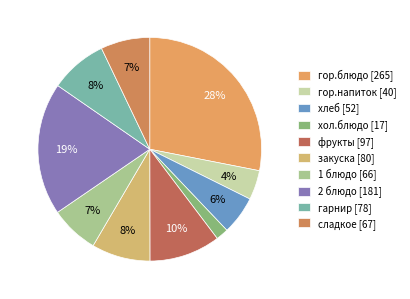

Count the number of slices in the pie.

10